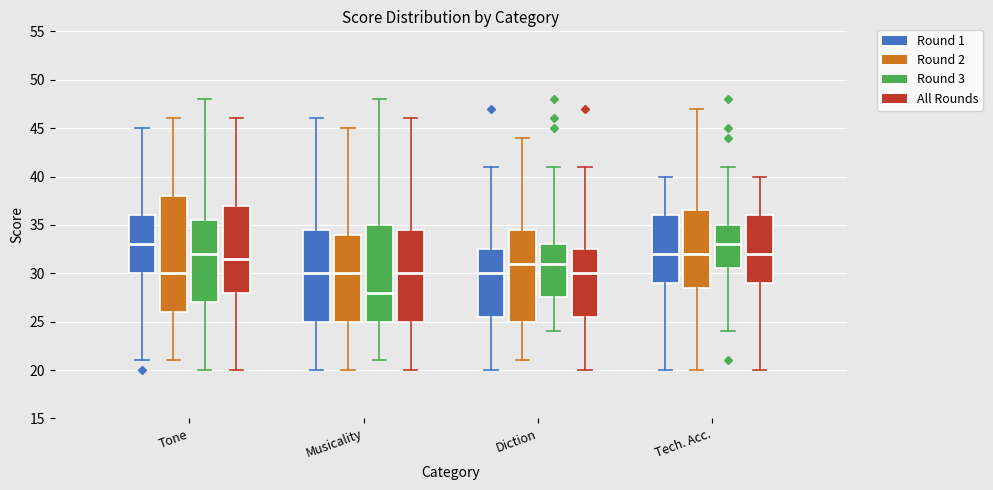

Reading left to right, transcribe this box plot: for each box, give where its median line is, the range the box spans, and where its two whiskers end, as read against the y-axis. The values are not printed on the chart, so give them approximately, as read against the axis.

Tone (Round 1): median 33.0, box 30.0 to 36.0, whiskers 21.0 to 45.0
Tone (Round 2): median 30.0, box 26.0 to 38.0, whiskers 21.0 to 46.0
Tone (Round 3): median 32.0, box 27.0 to 35.5, whiskers 20.0 to 48.0
Tone (All Rounds): median 31.5, box 28.0 to 37.0, whiskers 20.0 to 46.0
Musicality (Round 1): median 30.0, box 25.0 to 34.5, whiskers 20.0 to 46.0
Musicality (Round 2): median 30.0, box 25.0 to 34.0, whiskers 20.0 to 45.0
Musicality (Round 3): median 28.0, box 25.0 to 35.0, whiskers 21.0 to 48.0
Musicality (All Rounds): median 30.0, box 25.0 to 34.5, whiskers 20.0 to 46.0
Diction (Round 1): median 30.0, box 25.5 to 32.5, whiskers 20.0 to 41.0
Diction (Round 2): median 31.0, box 25.0 to 34.5, whiskers 21.0 to 44.0
Diction (Round 3): median 31.0, box 27.5 to 33.0, whiskers 24.0 to 41.0
Diction (All Rounds): median 30.0, box 25.5 to 32.5, whiskers 20.0 to 41.0
Tech. Acc. (Round 1): median 32.0, box 29.0 to 36.0, whiskers 20.0 to 40.0
Tech. Acc. (Round 2): median 32.0, box 28.5 to 36.5, whiskers 20.0 to 47.0
Tech. Acc. (Round 3): median 33.0, box 30.5 to 35.0, whiskers 24.0 to 41.0
Tech. Acc. (All Rounds): median 32.0, box 29.0 to 36.0, whiskers 20.0 to 40.0